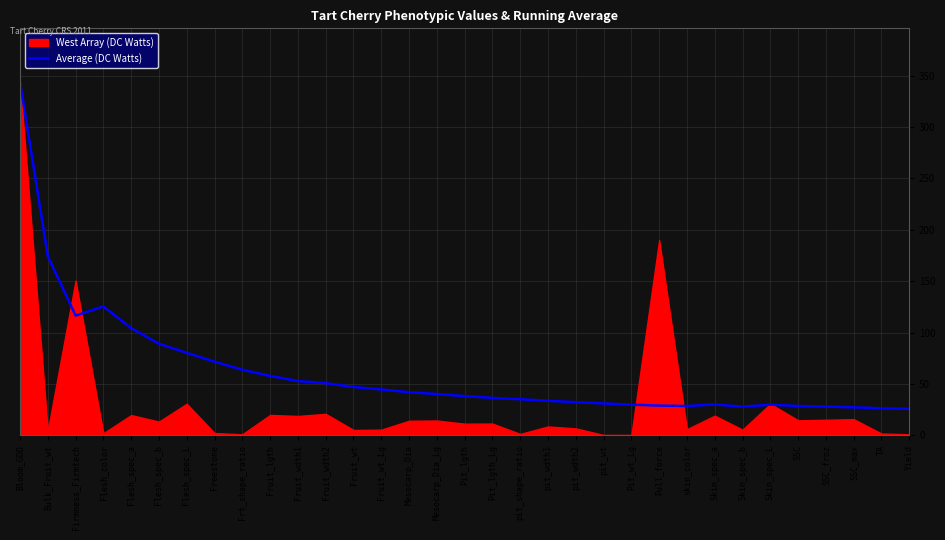

Reading left to right, extract all data points from this chart.

Bloom_GDD=344.4	Bulk_Fruit_wt=174.4	Firmness_Firmtech=116.5	Flesh_color=125.4	Flesh_spec_a=104.3	Flesh_spec_b=89.1	Flesh_spec_L=80.2	Freestone=71.7	Frt_shape_ratio=63.8	Fruit_lgth=57.8	Fruit_wdth1=52.8	Fruit_wdth2=50.7	Fruit_wt=47.0	Fruit_wt_Lg=44.6	Mesocarp_Dia=41.9	Mesocarp_Dia_Lg=40.1	Pit_lgth=38.1	Pit_lgth_Lg=36.4	pit_shape_ratio=35.1	pit_wdth1=33.5	pit_wdth2=32.2	pit_wt=31.0	Pit_wt_Lg=29.9	Pull_force=28.9	skin_color=28.5	Skin_spec_a=30.0	Skin_spec_b=27.9	Skin_spec_L=29.8	SSC=28.5	SSC_froz=27.9	SSC_max=27.2	TA=26.3	Yield=25.7